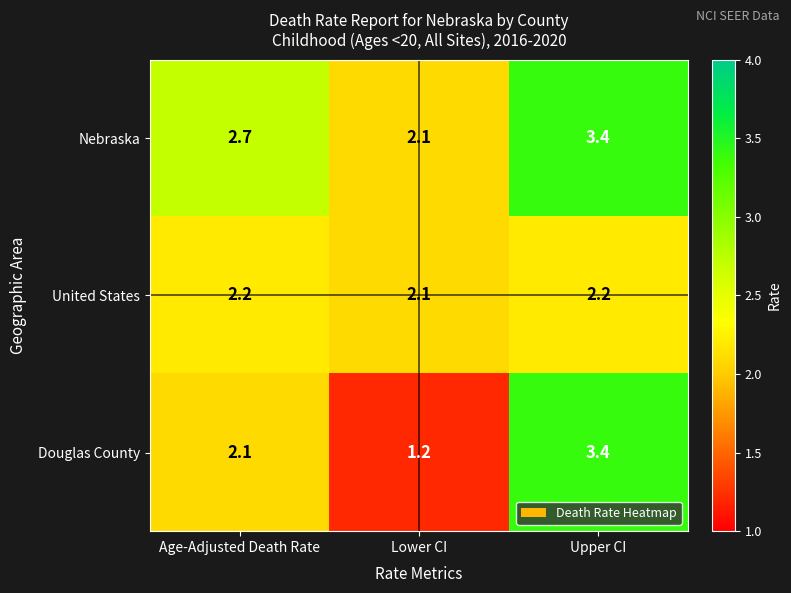

At which label is United States closest to 2?

Lower CI